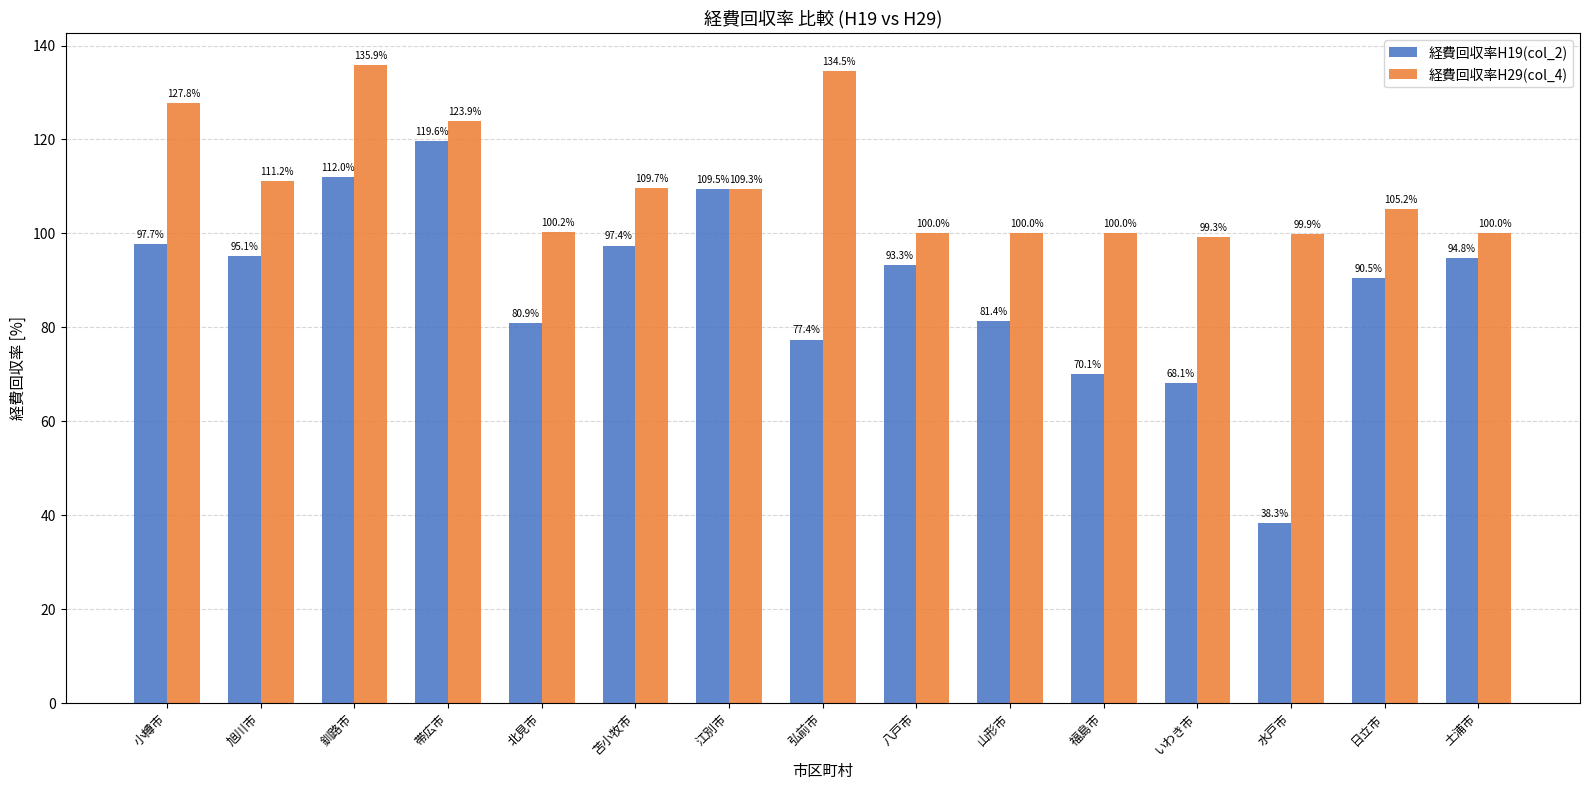

List the series in order of their overall mean, lowest first.

経費回収率H19(col_2), 経費回収率H29(col_4)